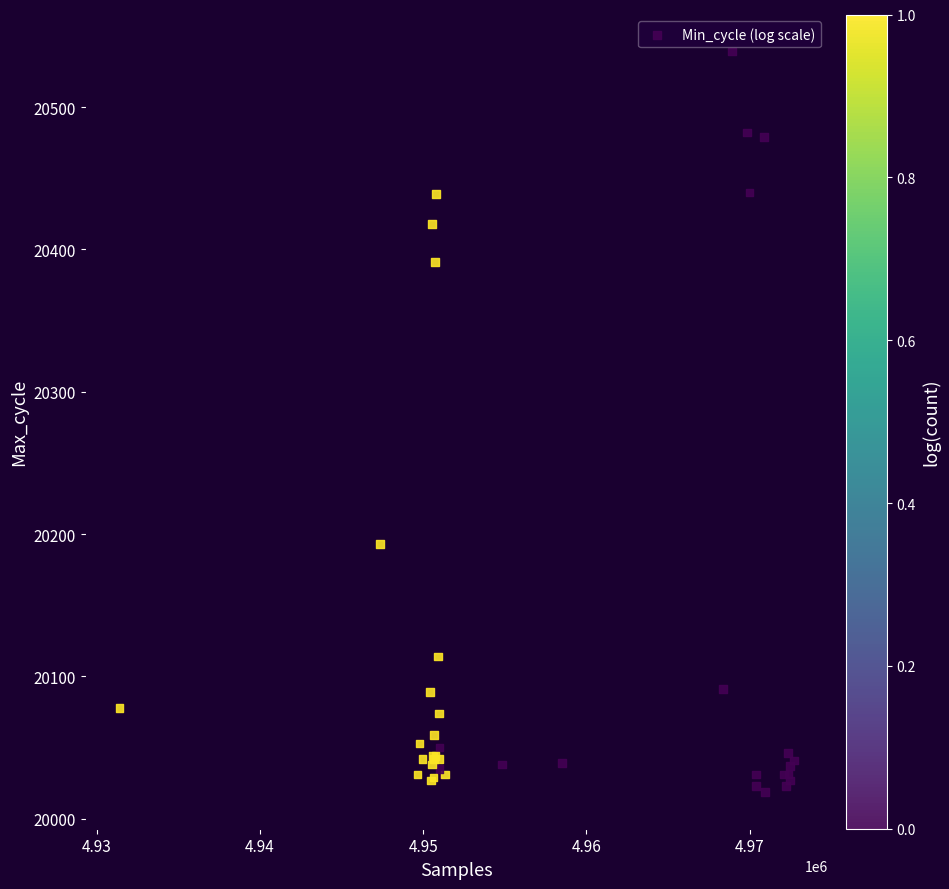

What Y value in the scatter plot is closest to 20279?

20193